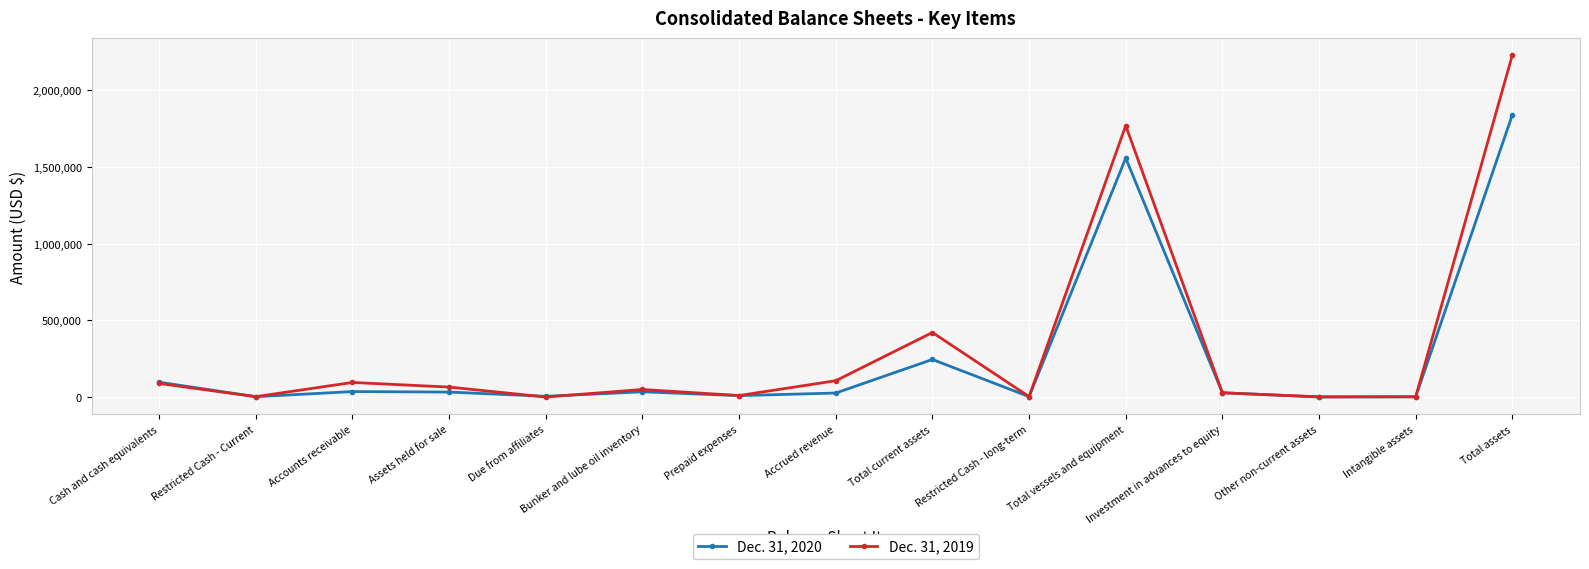

Is the value of Dec. 31, 2019 at Investment in advances to equity greater than the value of Dec. 31, 2020 at Due from affiliates?

Yes